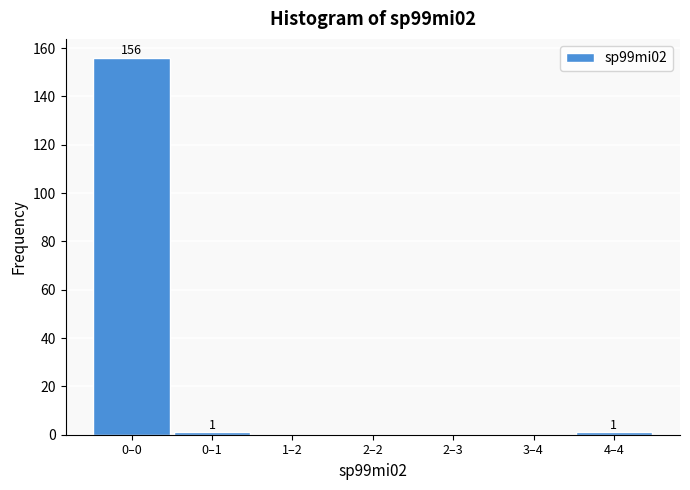

Reading left to right, extract all data points from this chart.

0–0=156	0–1=1	1–2=0	2–2=0	2–3=0	3–4=0	4–4=1